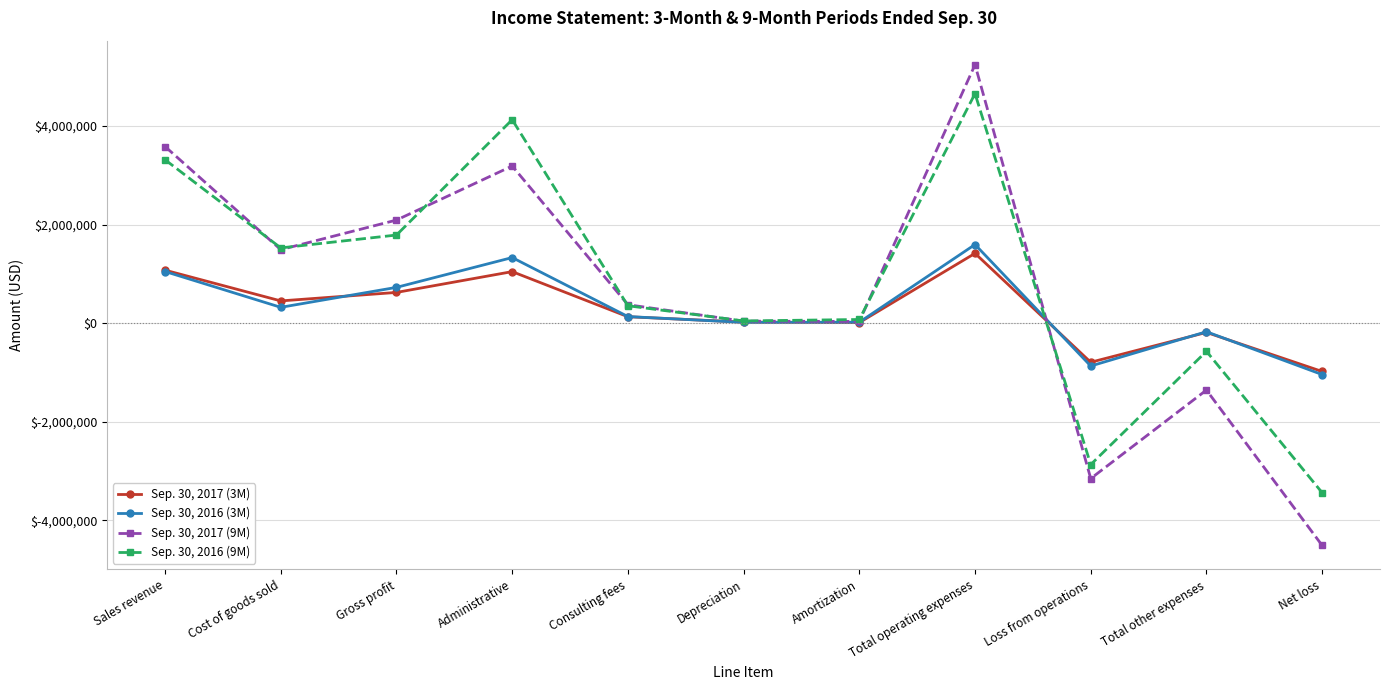

True or false: Sep. 30, 2016 (3M) has more than 1 interior local peaks.

True